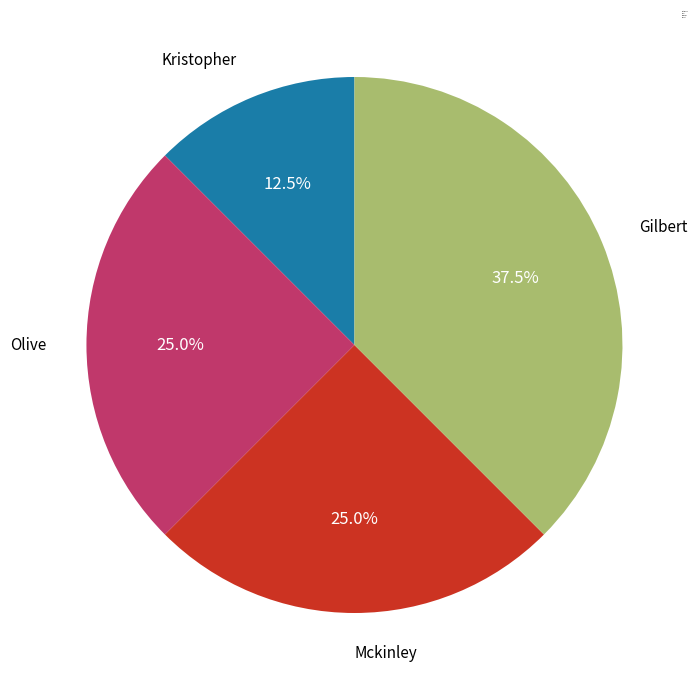

What percentage do Mckinley and Kristopher together represent?

37.5%